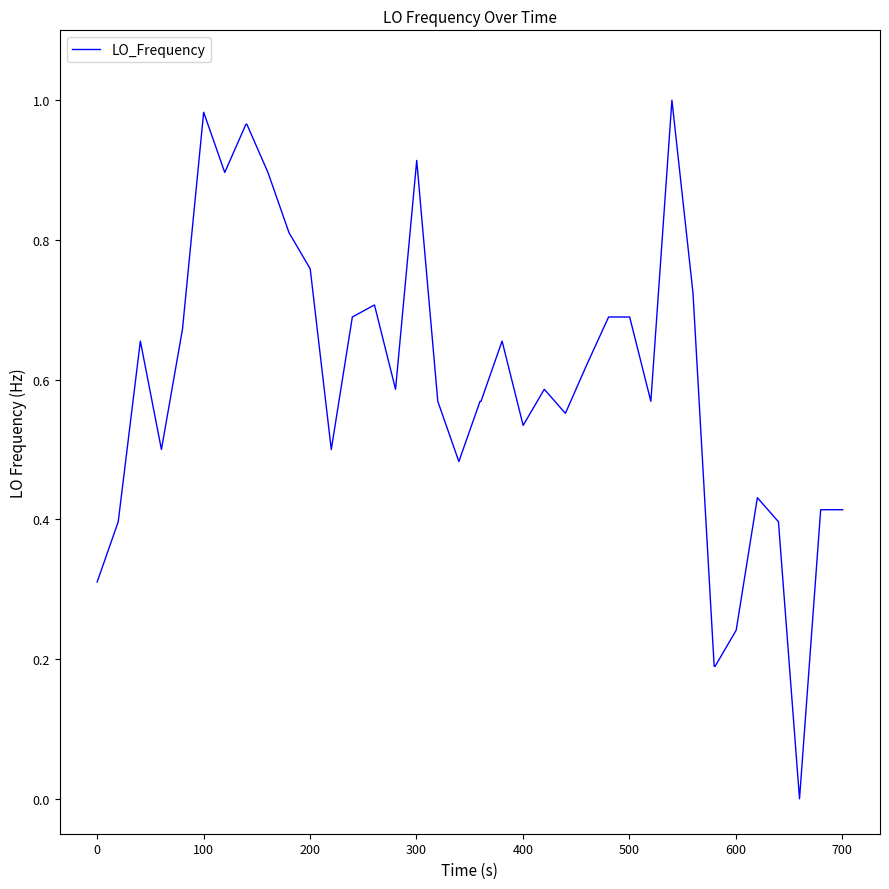

How many lines are shown in the chart?

1